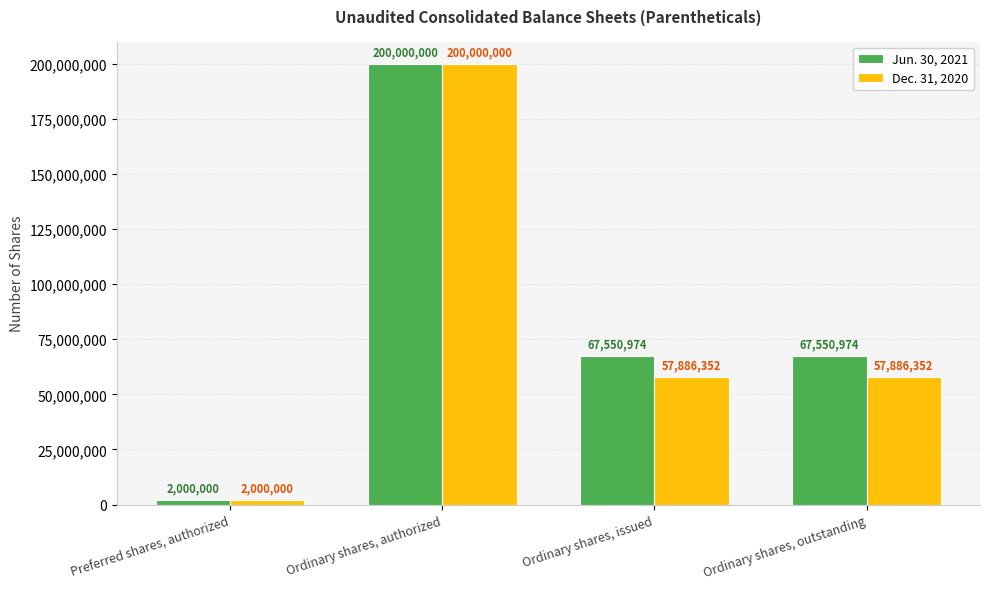

Rank the series by their average value, from lowest to highest.

Dec. 31, 2020, Jun. 30, 2021